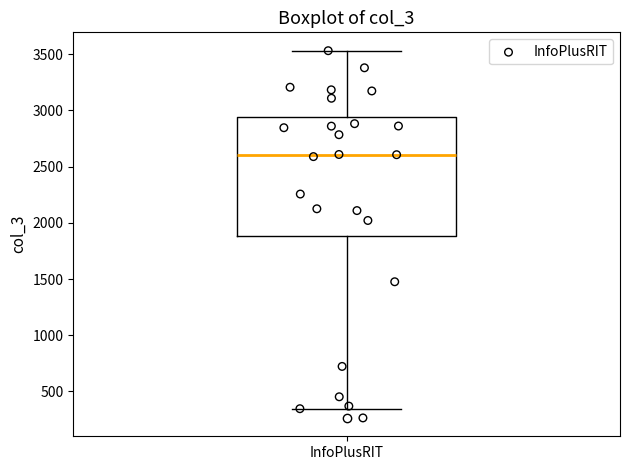

Read this box plot against the y-axis: the position of the median line, the range covered by the box, and the ends of both whiskers. The values are not printed on the chart, so give them approximately, as read against the axis.

median 2600, box 1900 to 2950, whiskers 350 to 3550